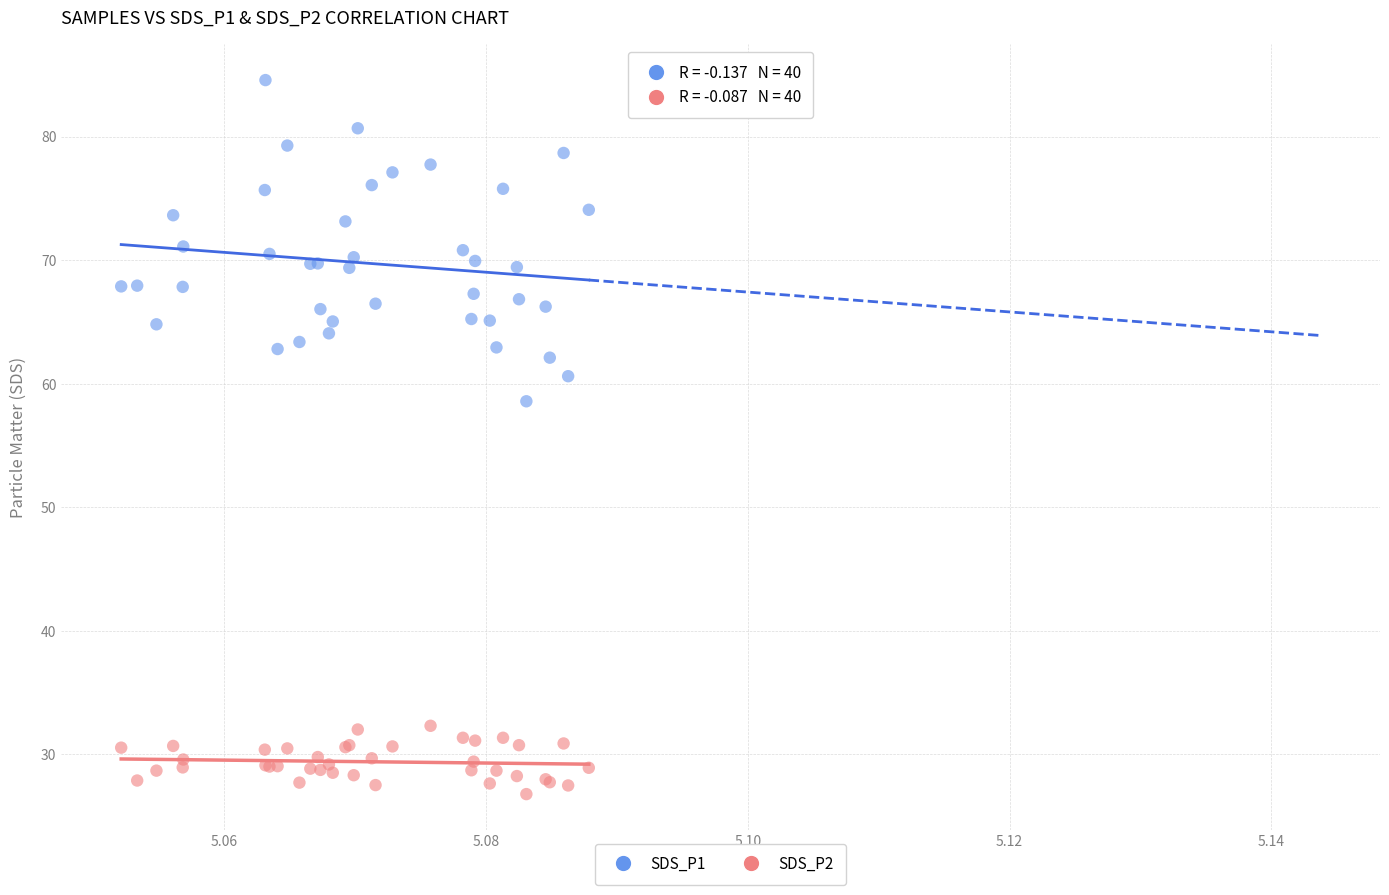

Which series reaches the maximum Y coordinate?

SDS_P1